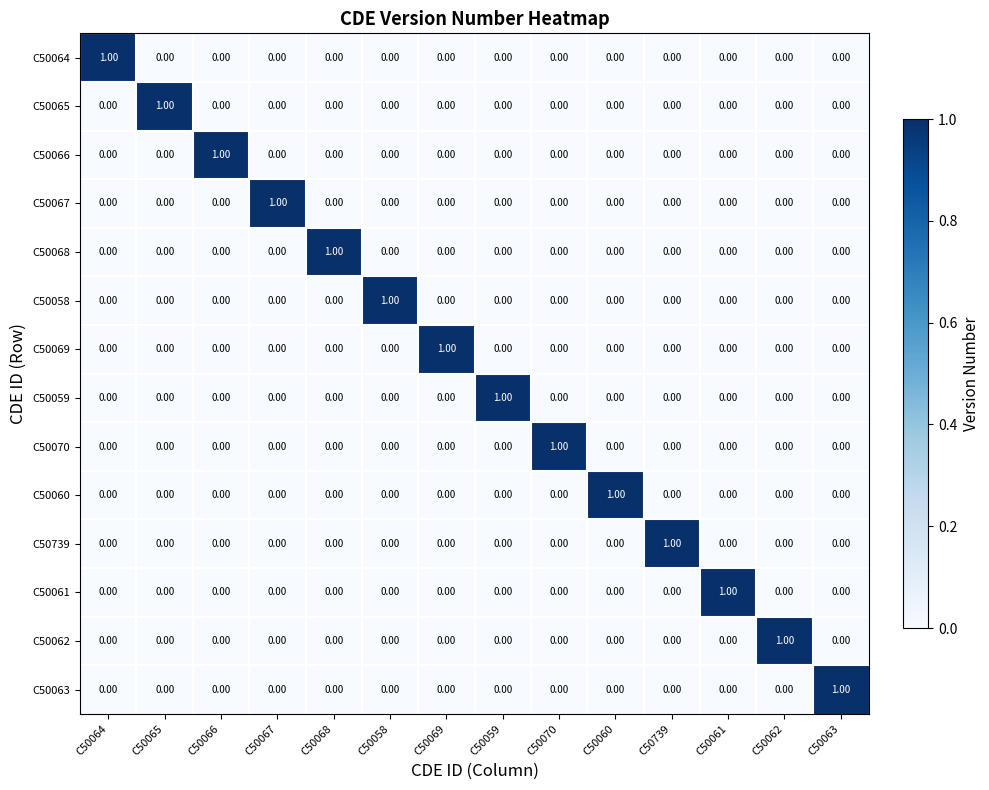

At how many categories does at least one series exceed 0?

14